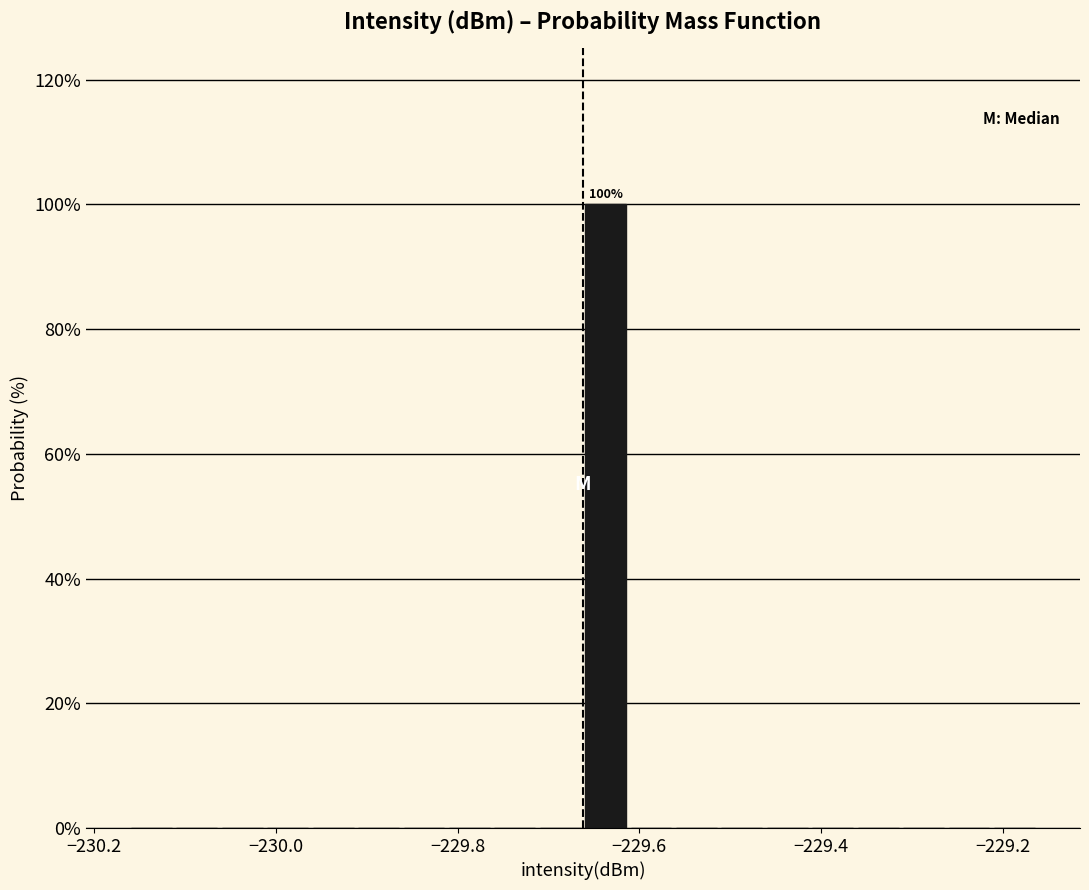

Read against the x-axis, roughly where is the centre of the tallest bar?

-229.64